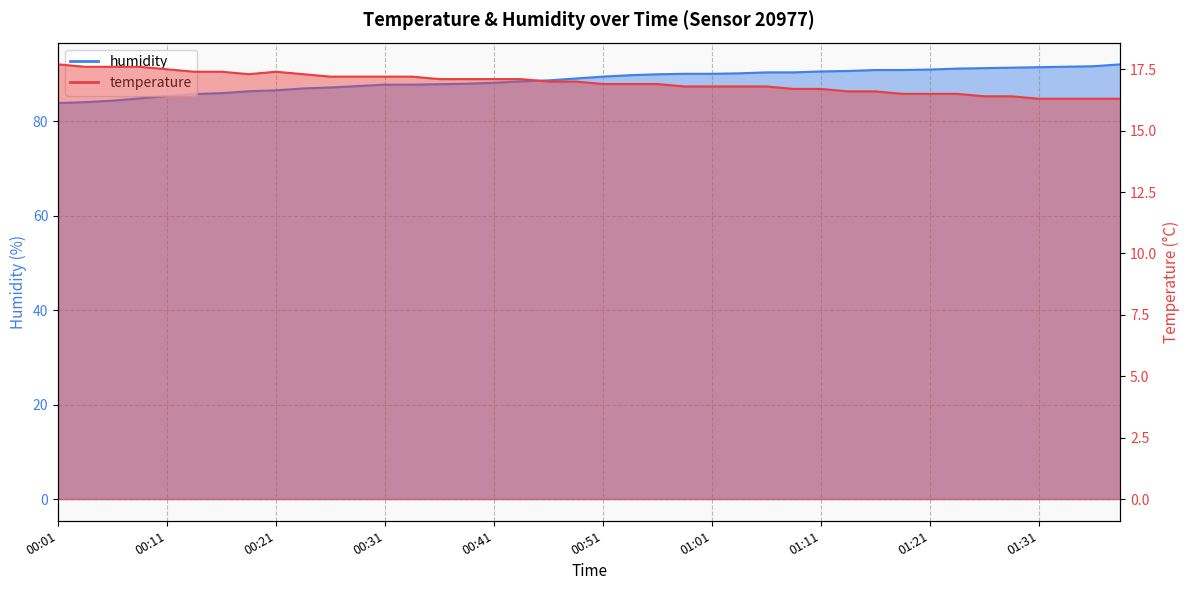

What is the spread (max minus min) of values at 00:36?

70.8